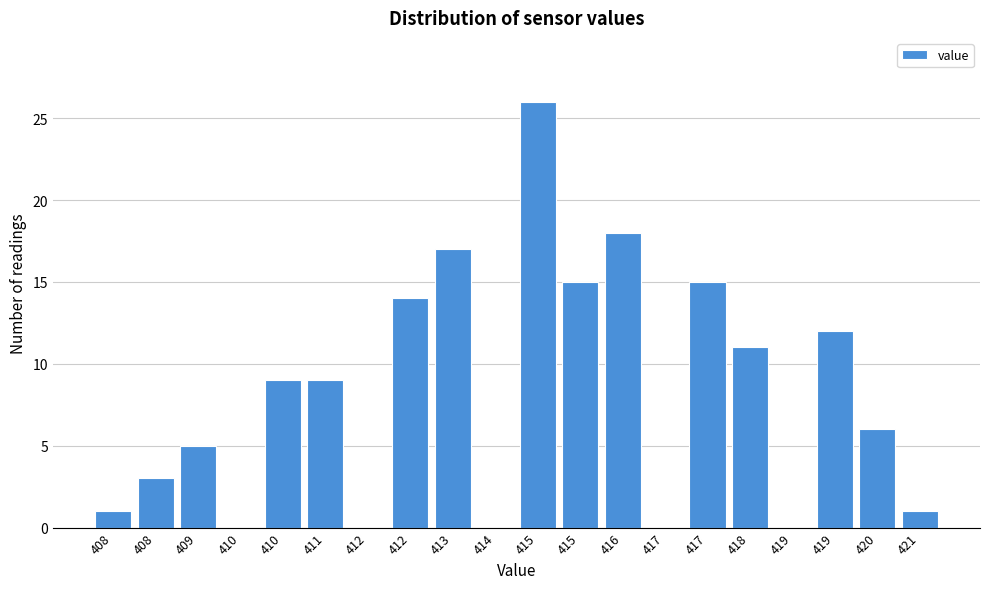

Count the number of data series in this chart.

1